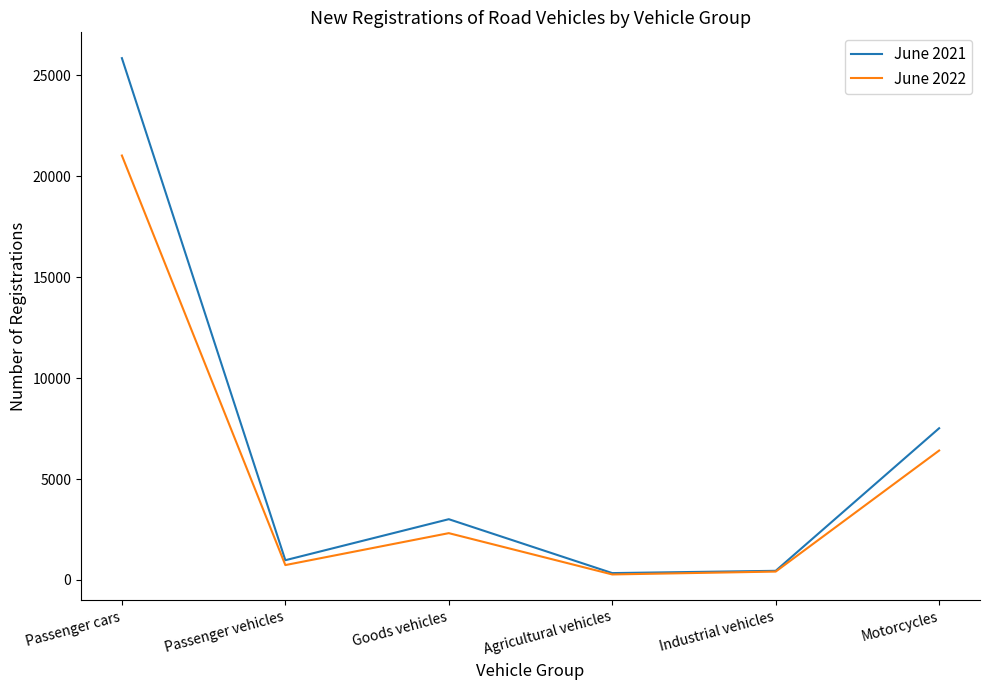

True or false: June 2022 has a value of 4914 at Passenger cars.

False